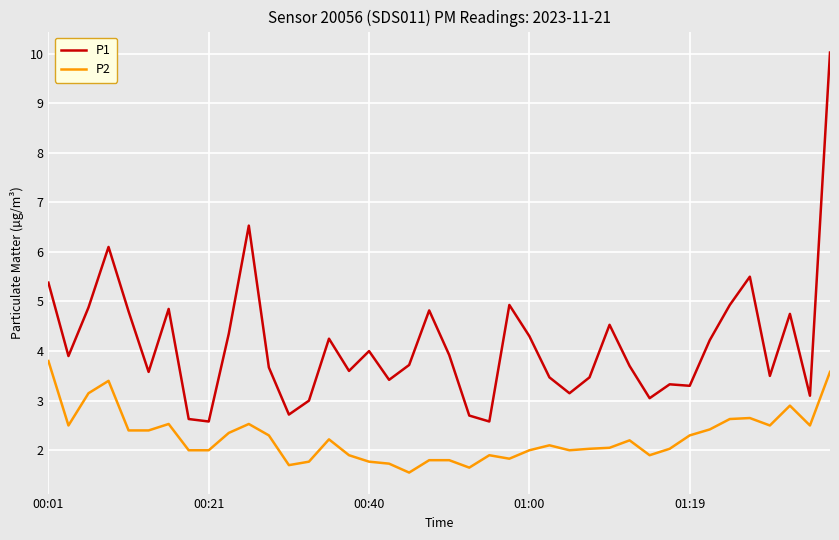

Which series has the largest total across all categories?

P1